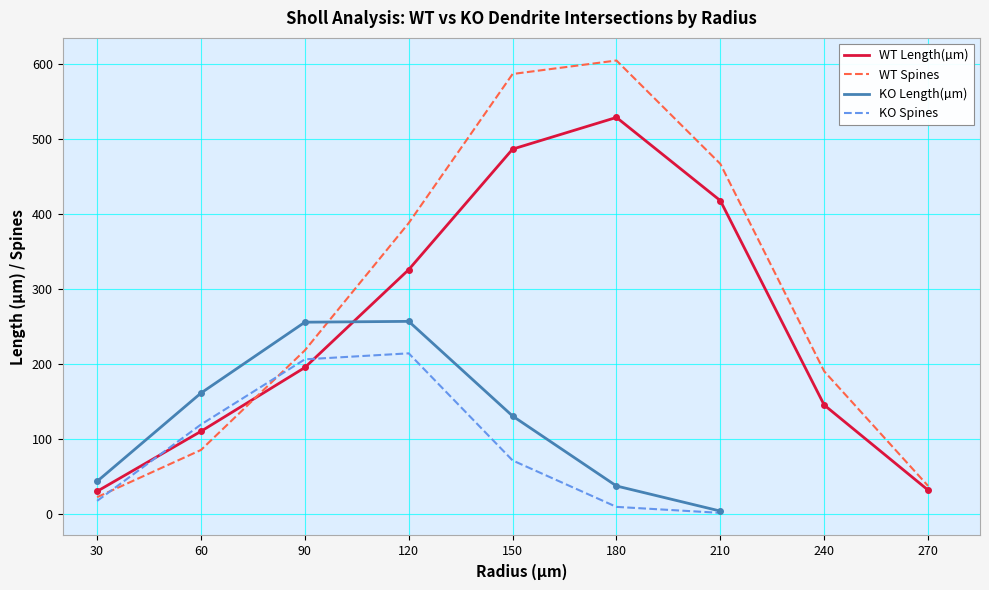

Where is the first local maximum for KO Length(µm)?

120